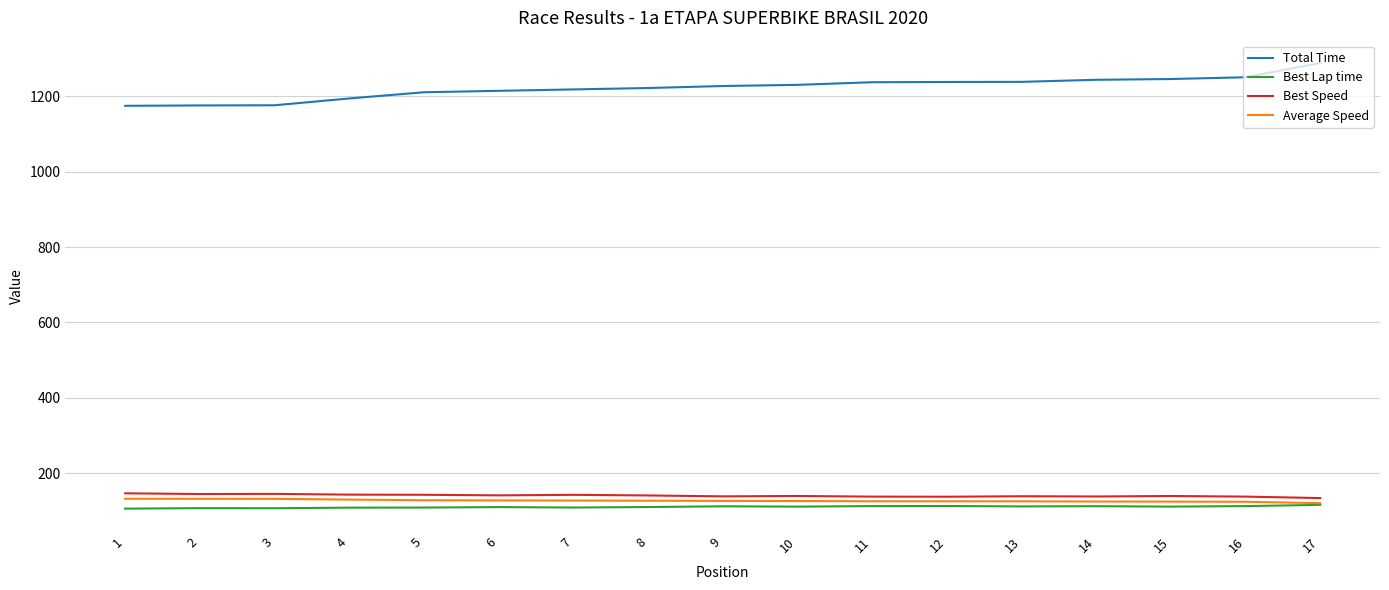

Which series has the largest total across all categories?

Total Time